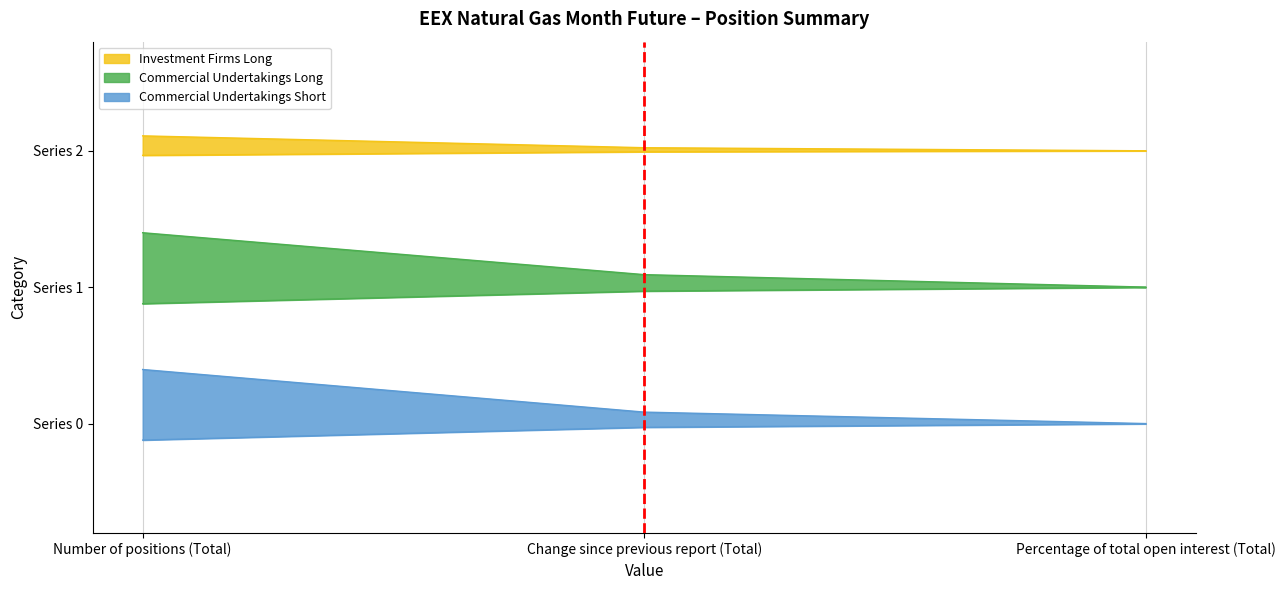

What is the difference between the Commercial Undertakings Long values at Number of positions (Total) and Change since previous report (Total)?

0.3